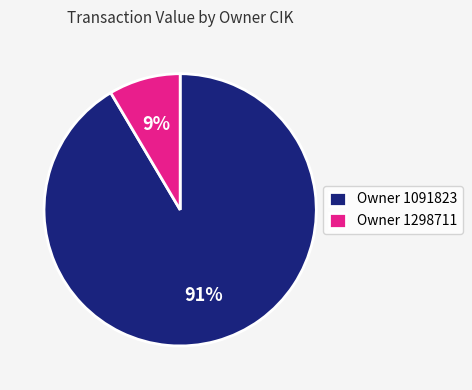

The Owner 1091823 slice represents 91% of the pie. True or false?

True